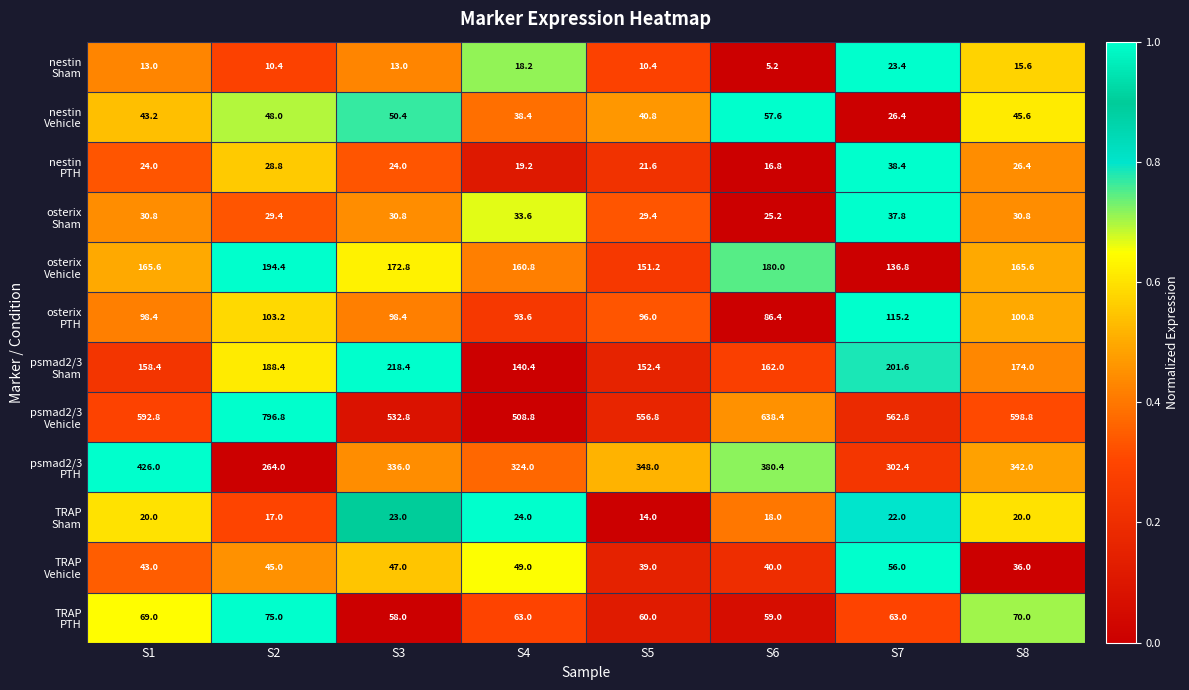

What is the maximum value shown in the chart?

796.8